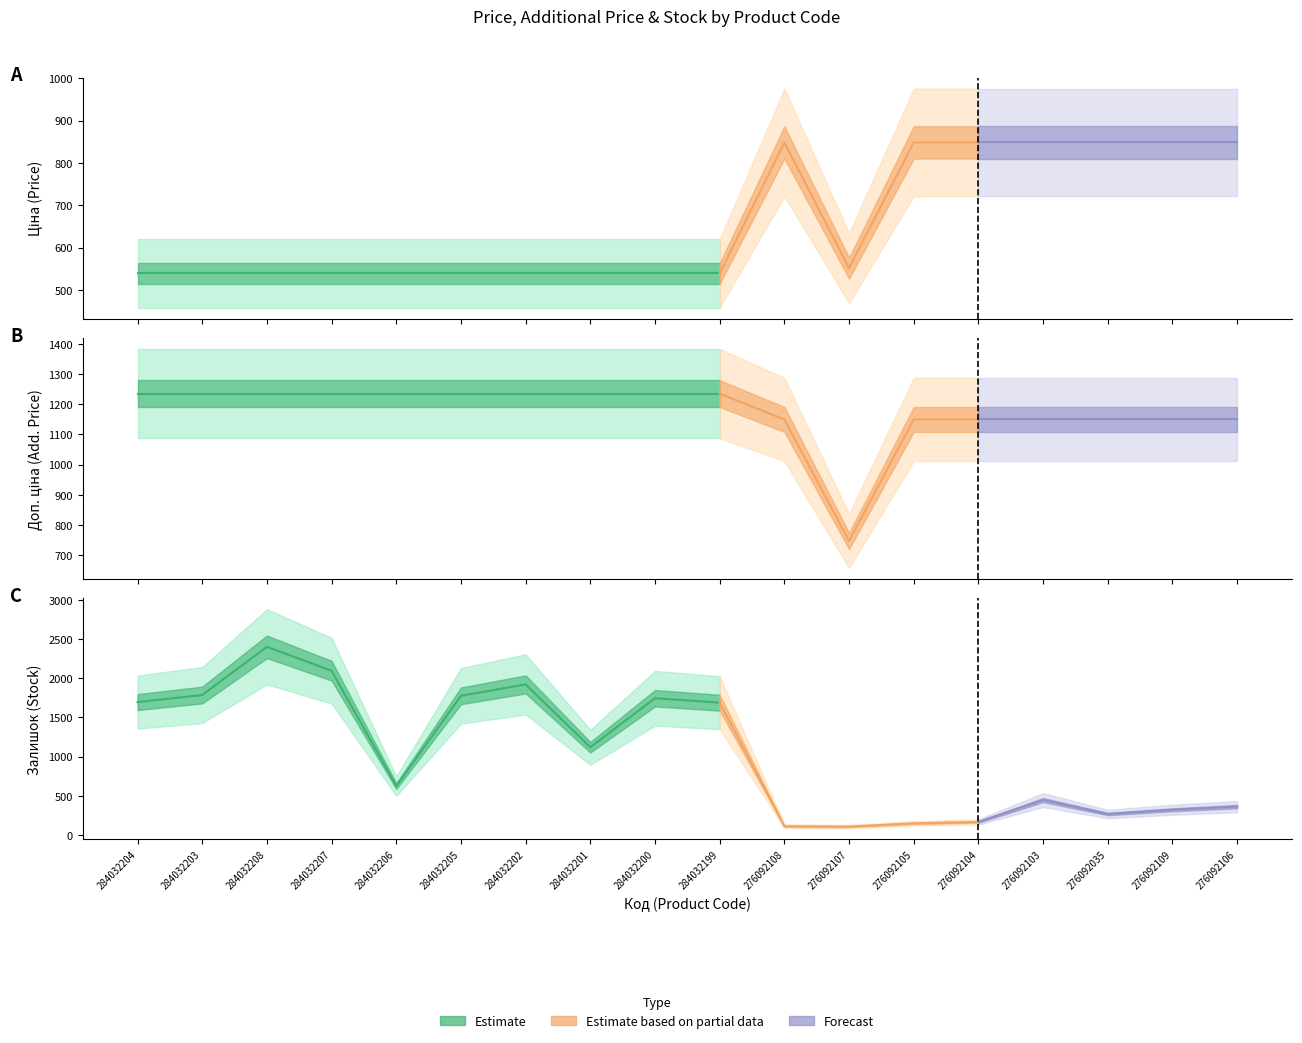

At how many categories does at least one series exceed 394?

18